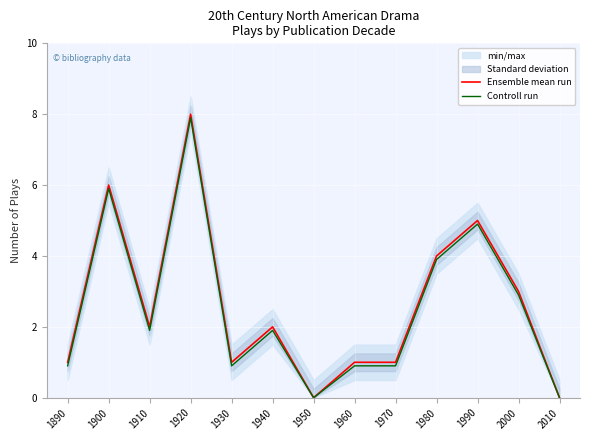

At how many categories does at least one series exceed 7?

1